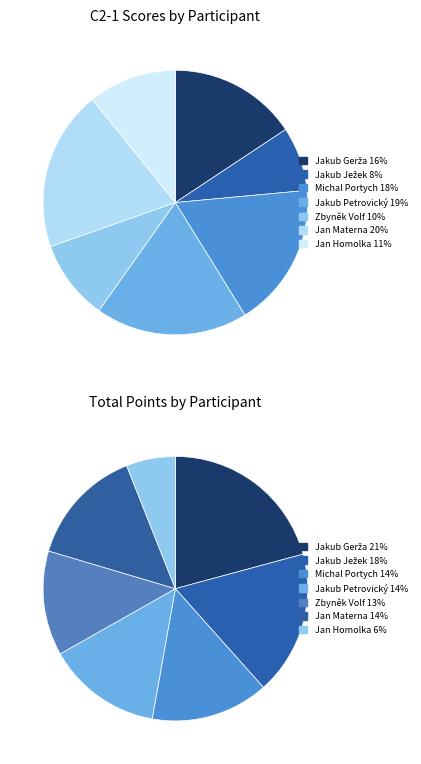

Does any single category account for the majority?

No